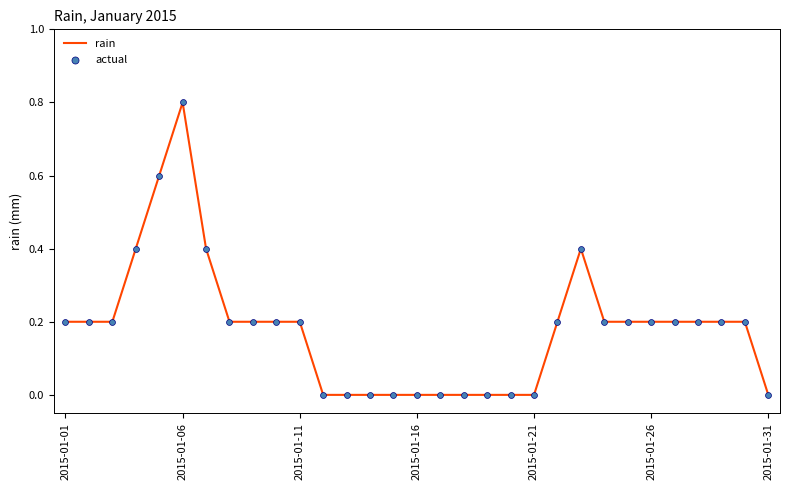

What is the difference between the maximum and minimum values?

0.8